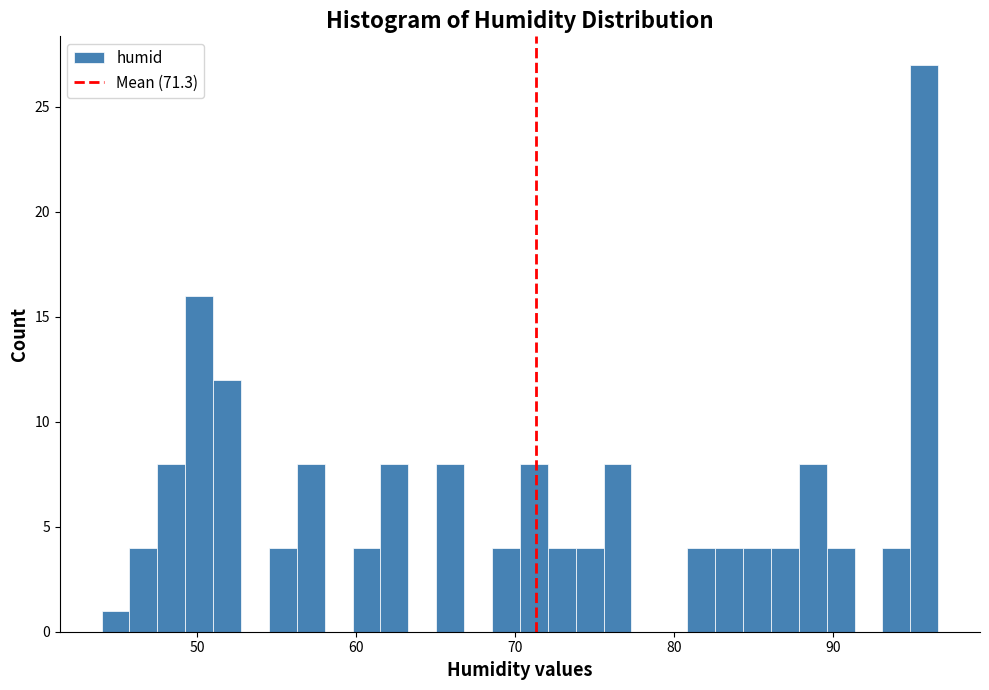

Read against the x-axis, roughly where is the centre of the tallest bar?

96